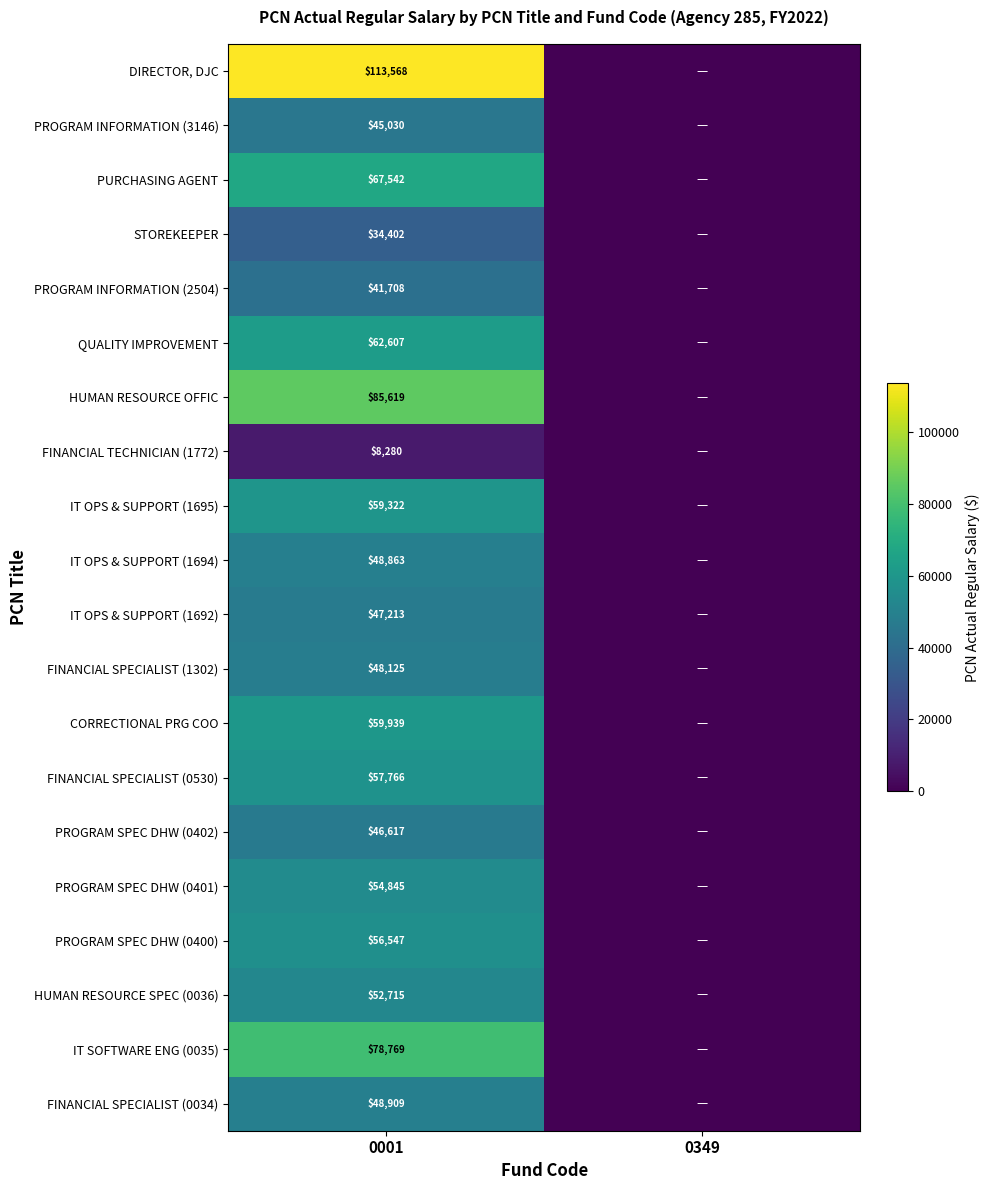

The value of FINANCIAL SPECIALIST (0034) at 0001 is 84674. True or false?

False